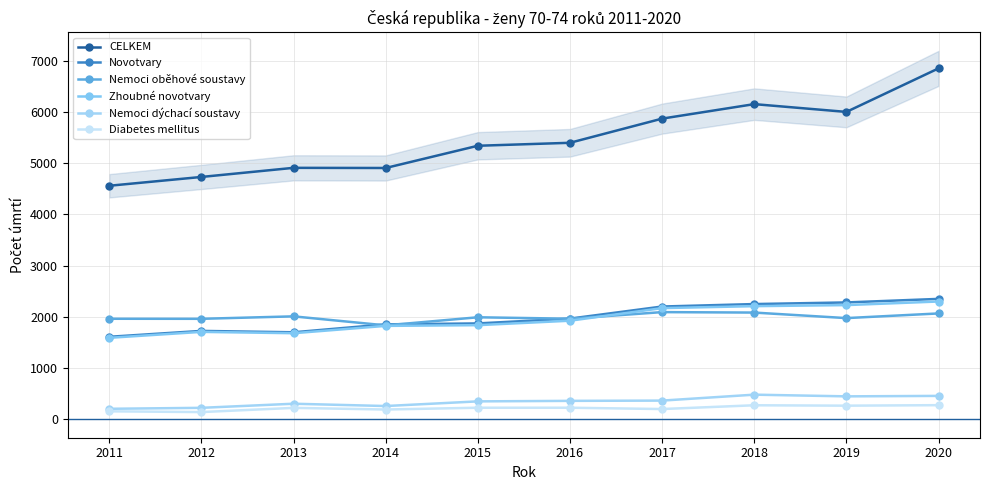

What is the sum of all Novotvary values?

19813